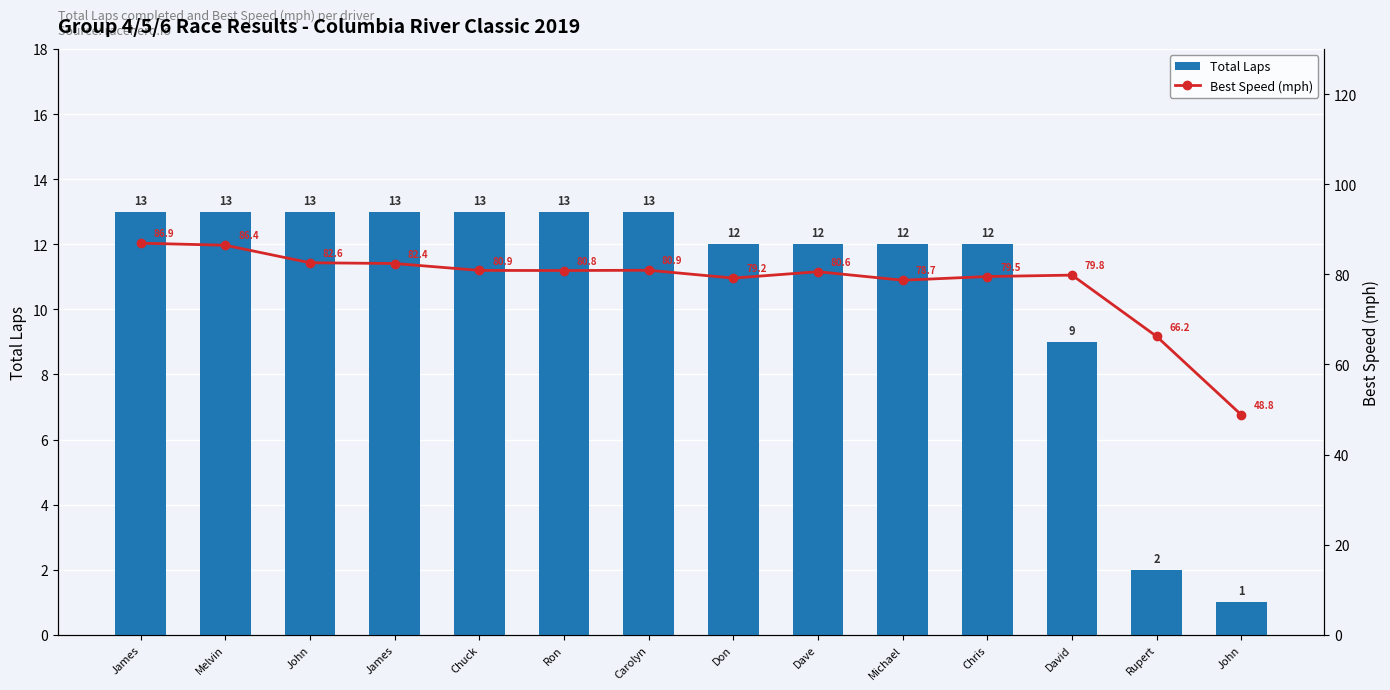

What is the difference between the highest and lowest values at Chuck?

67.9